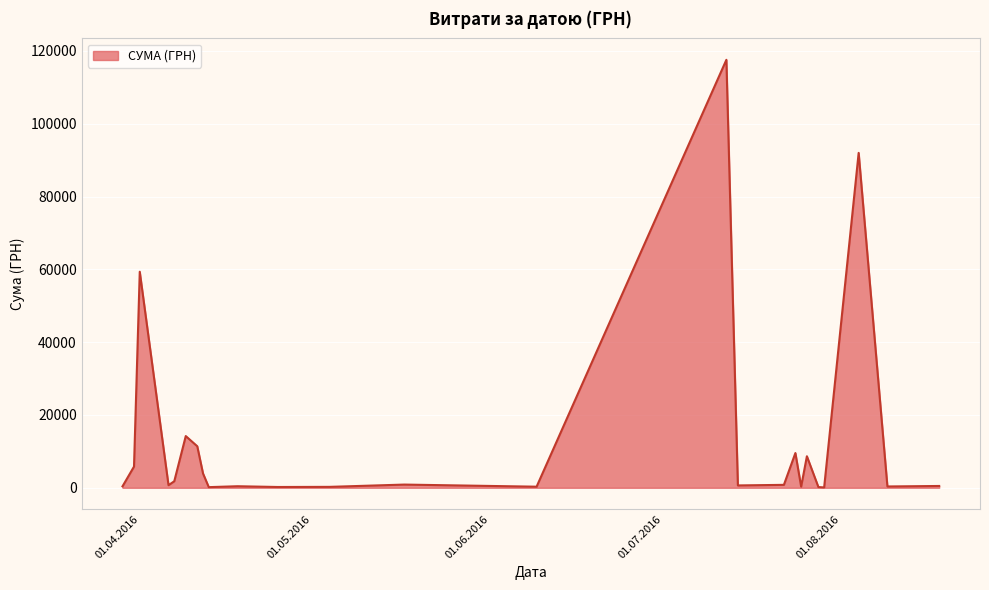

What is the greatest value displayed?

117568.8